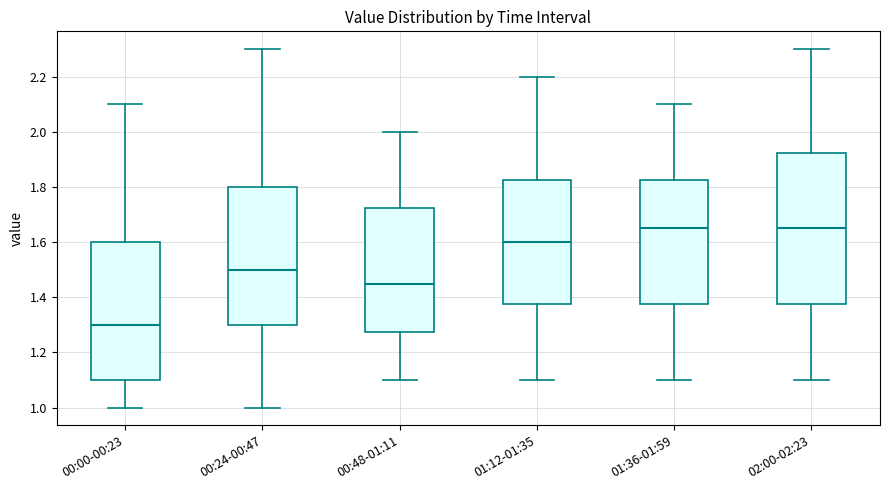

Comparing the boxes themselves (not the whiskers), which one is the tallest?

02:00-02:23